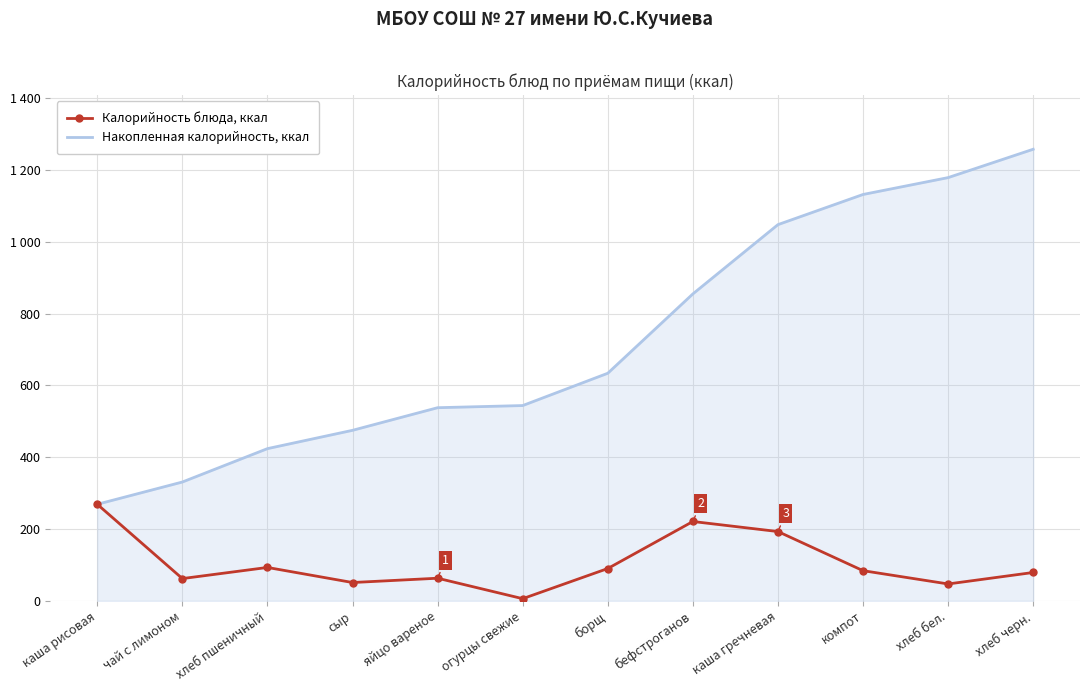

Reading left to right, what are all the values shown in this chart?

Калорийность блюда, ккал: 269	62	93	51	63	6	90	221	193	84	47	79
Накопленная калорийность, ккал: 269	331	424	475	538	544	634	855	1048	1132	1179	1258